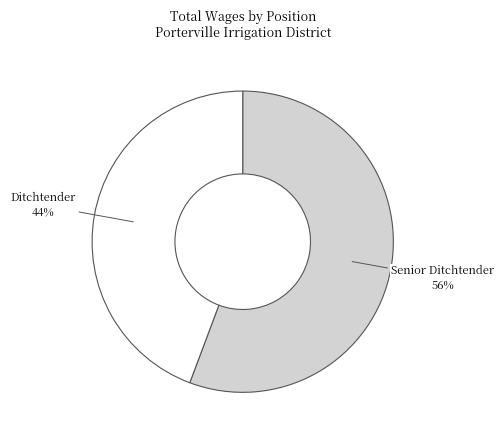

How many slices are in this pie chart?

2